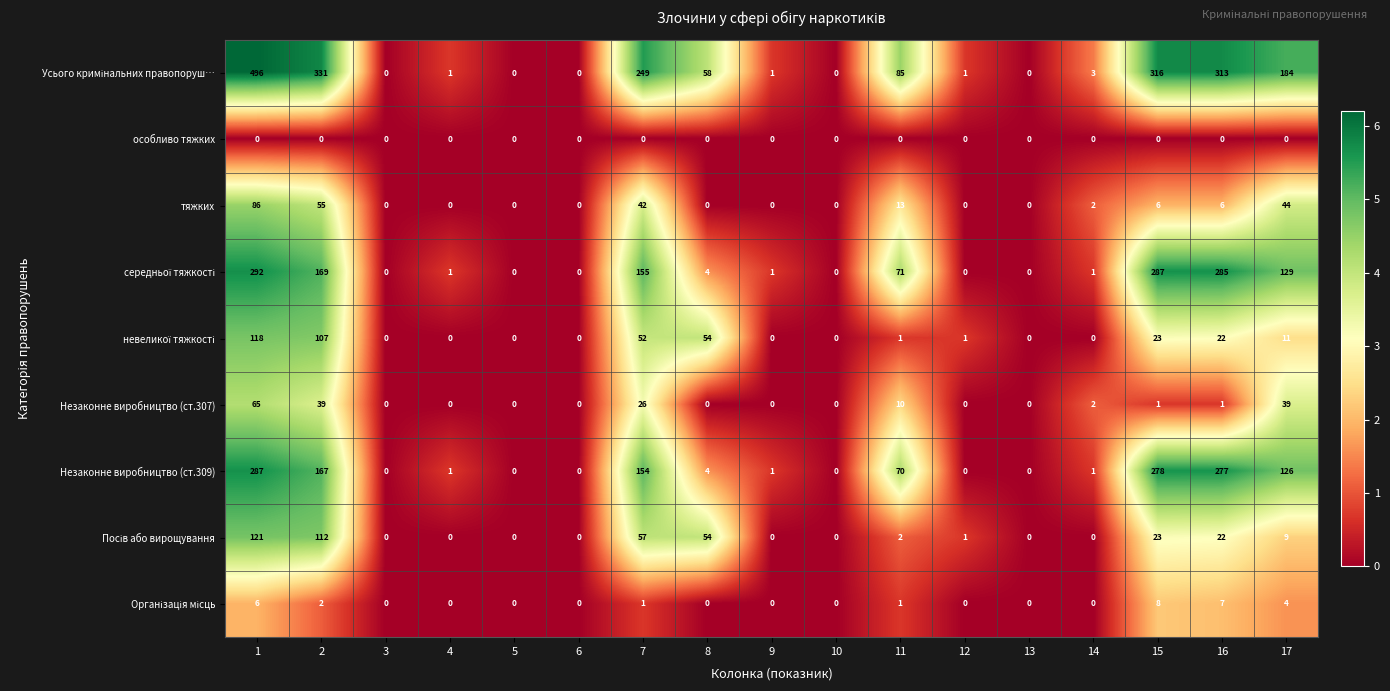

Where is тяжких nearest to the value 43?

7